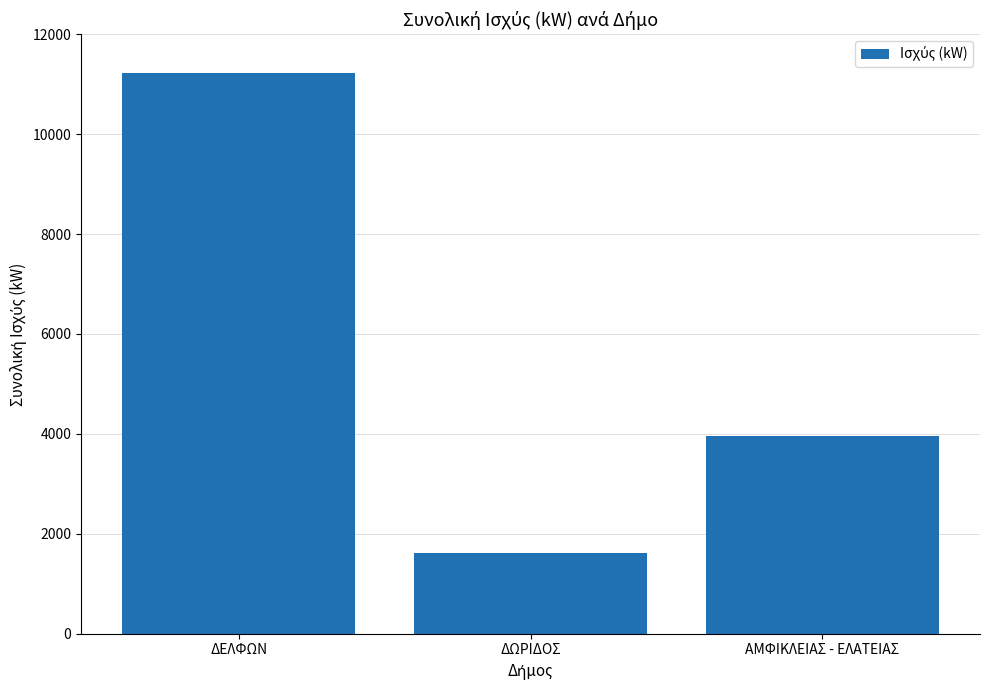

What is the approximate value at ΔΕΛΦΩΝ?

11231.3